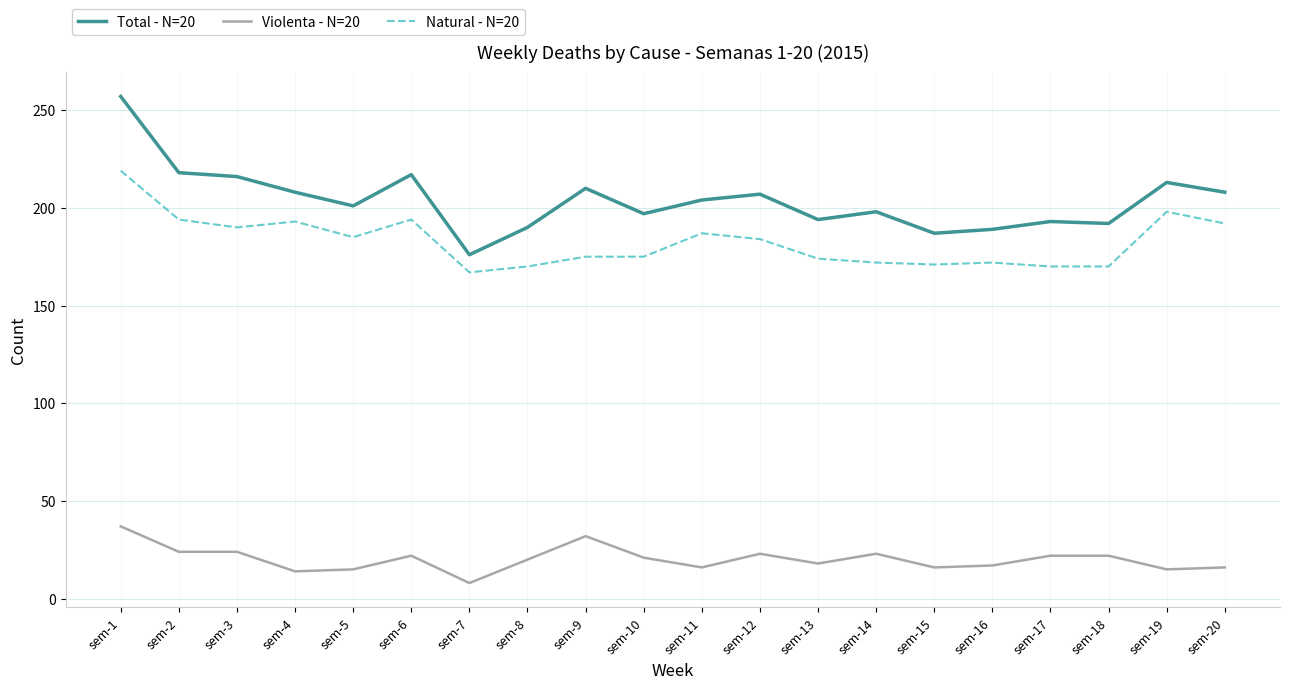

True or false: Total - N=20 and Violenta - N=20 intersect in this chart.

False